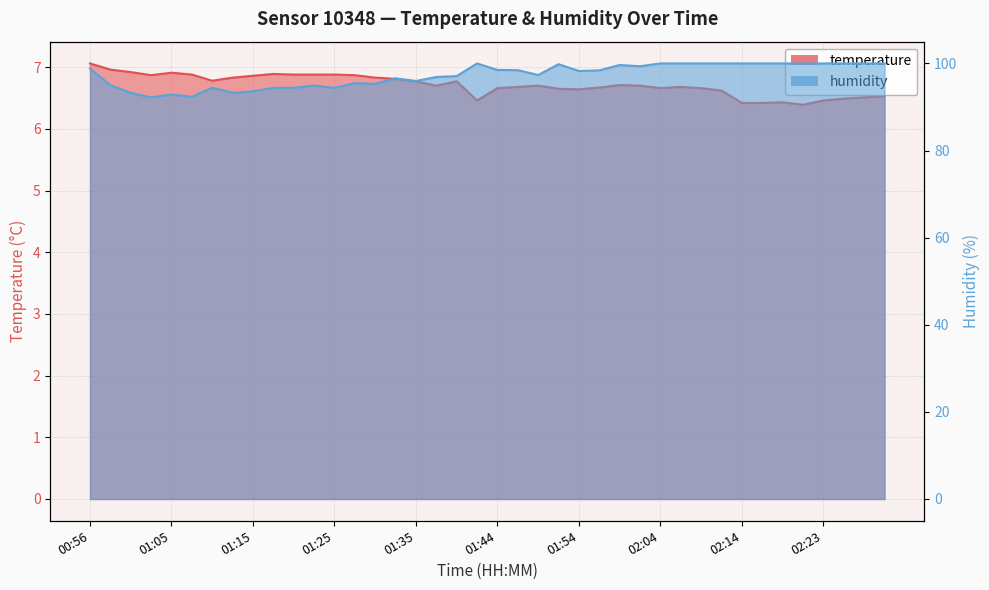

What is the label of the 7th point from the right?

02:16